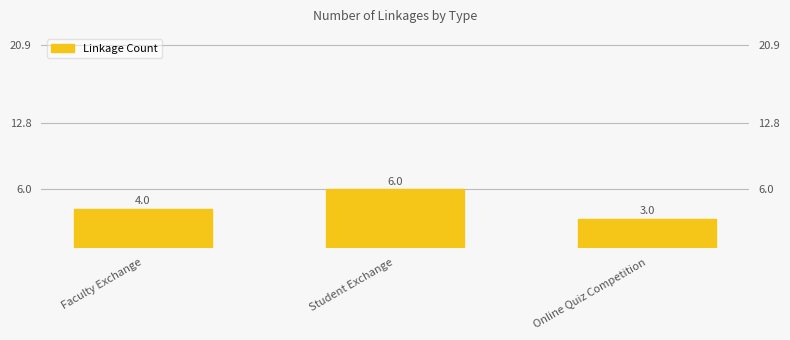

Between Online Quiz Competition and Faculty Exchange, which is larger?

Faculty Exchange